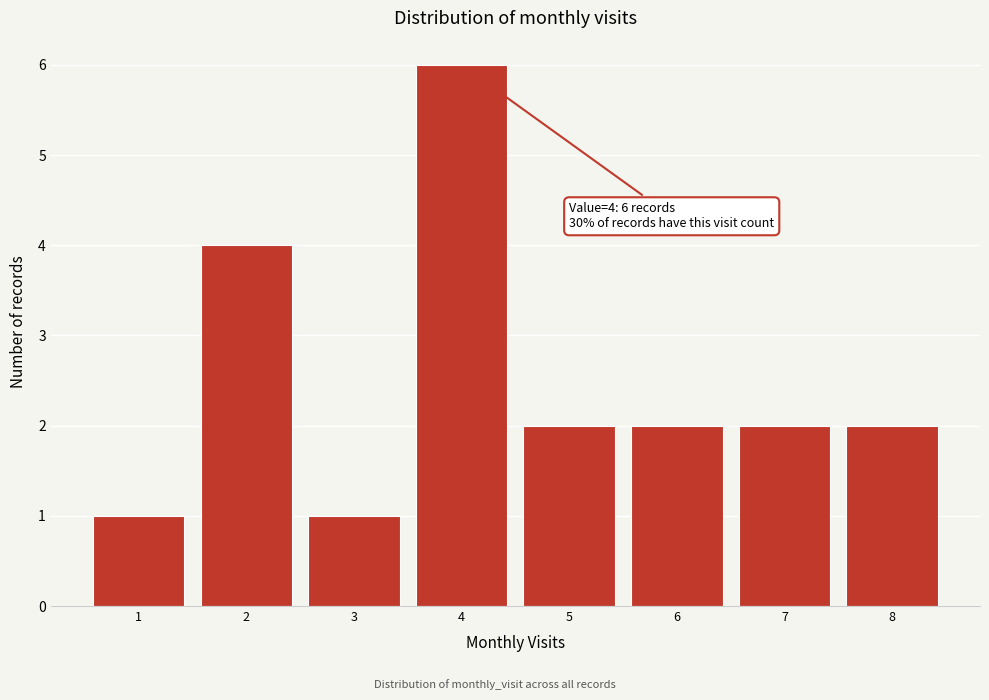

Reading left to right, extract all data points from this chart.

1	4	1	6	2	2	2	2